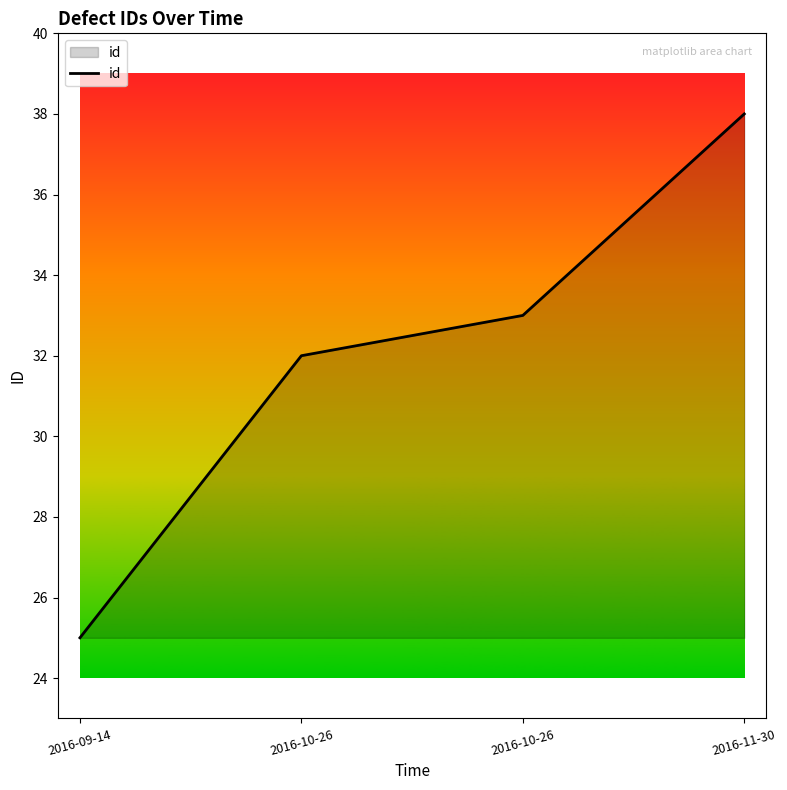

Which category has the lowest value across all series?

2016-09-14